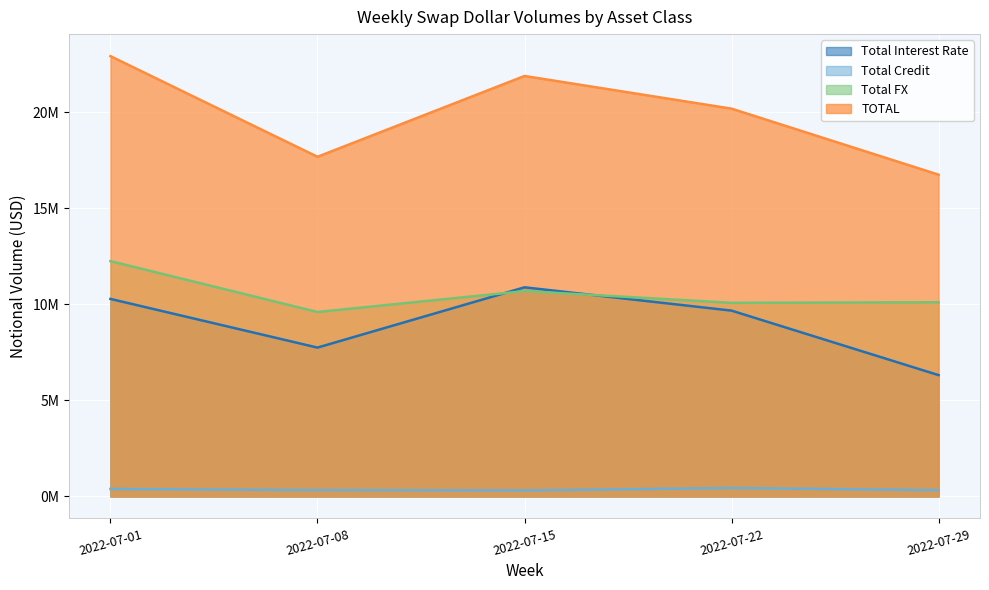

Which series has the widest spread of values?

TOTAL